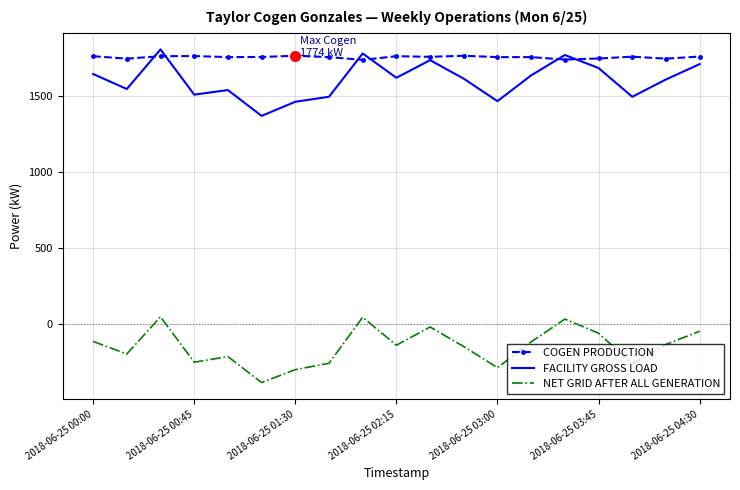

Which series has the largest total across all categories?

COGEN PRODUCTION